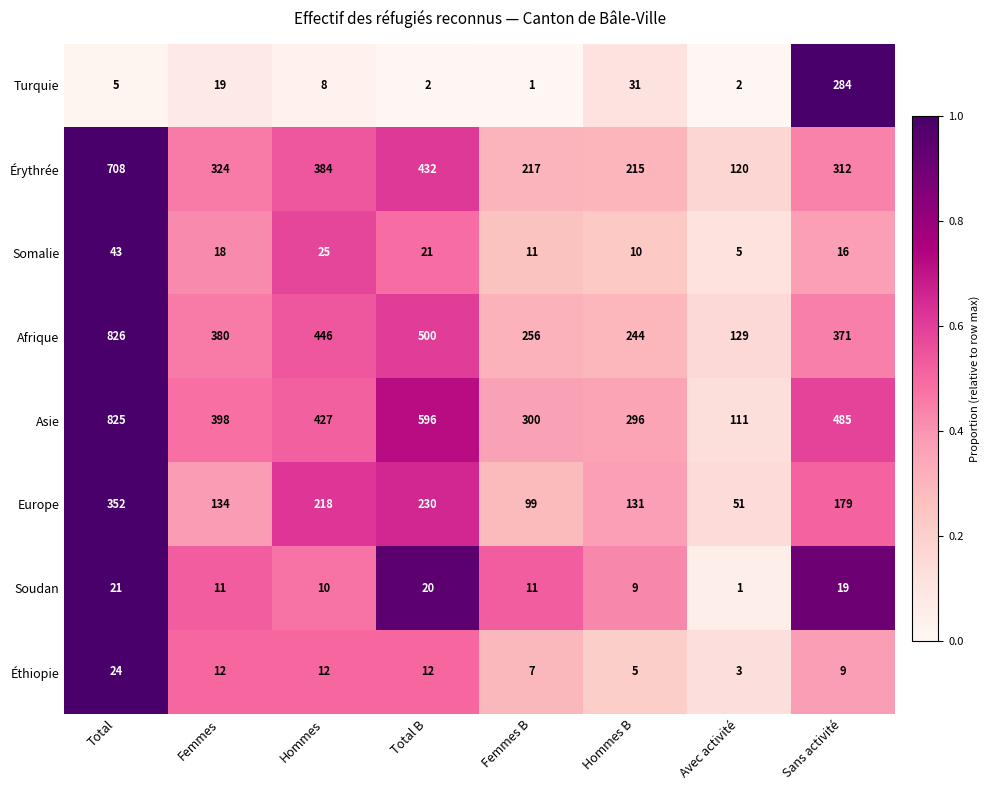

Where is Afrique nearest to the value 477?

Total B